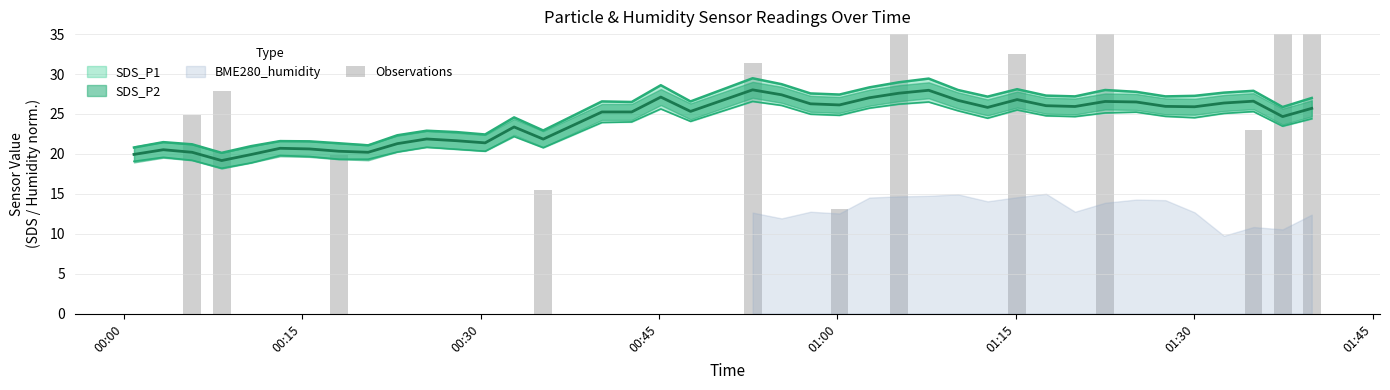

Count the number of categories in the chart.

40